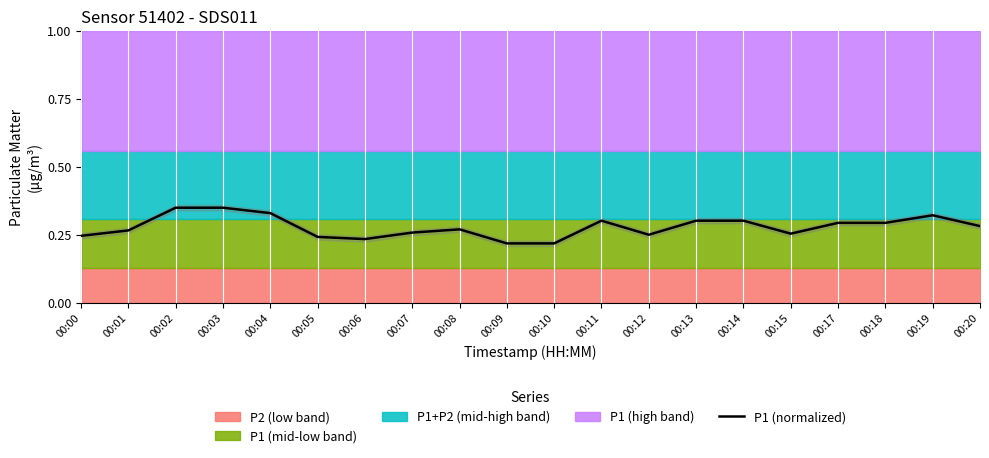

Which has a higher value, 00:11 or 00:04?

00:04